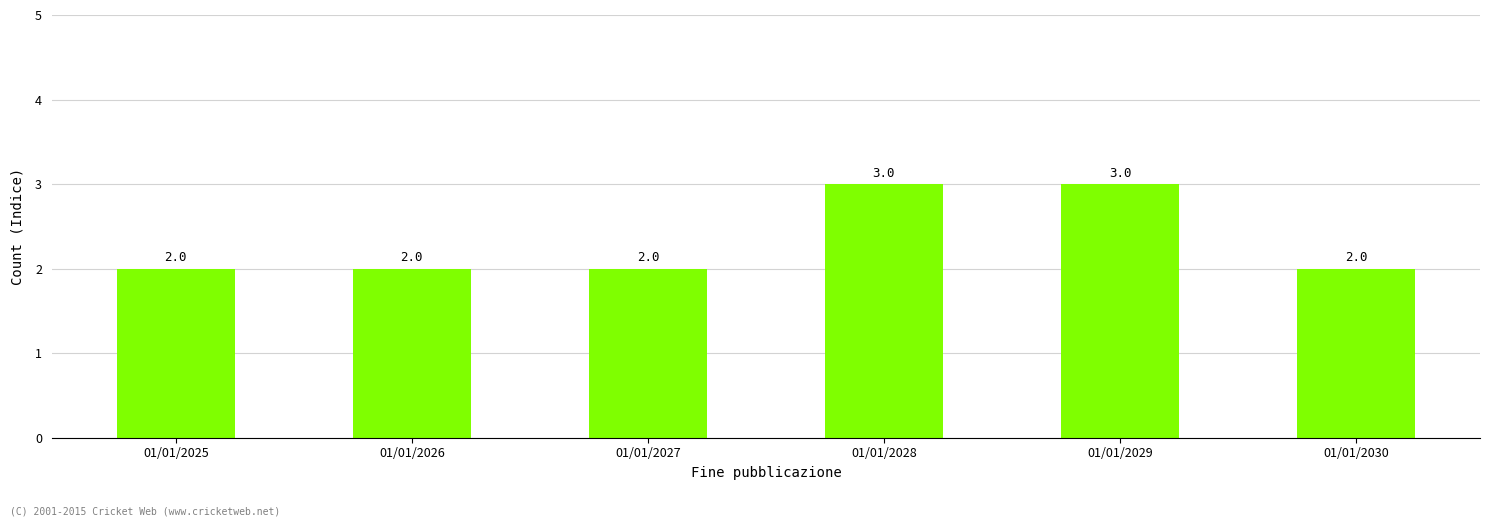

What is the maximum value shown in the chart?

3